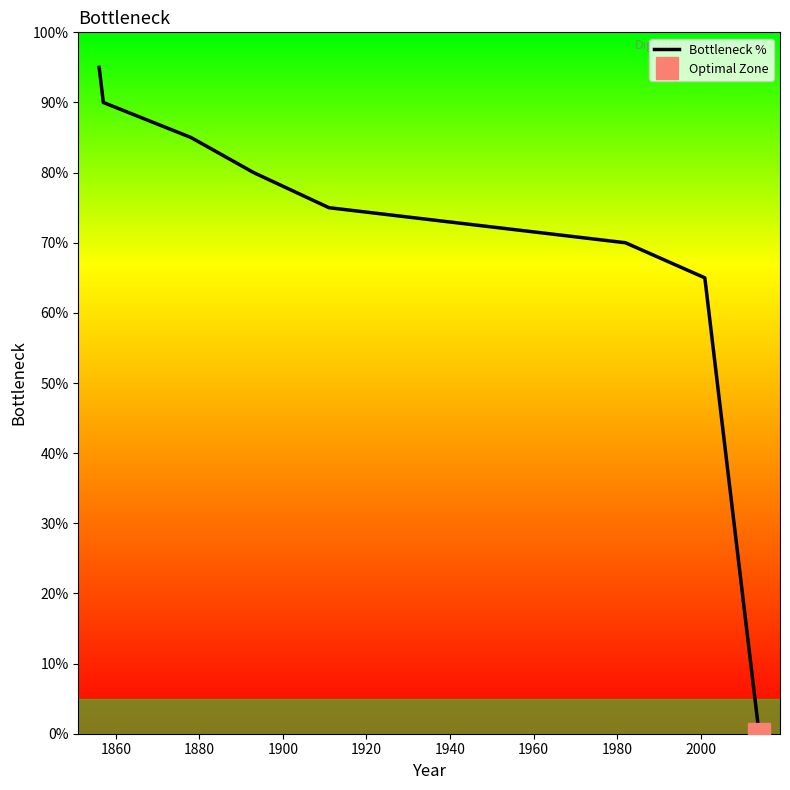

What is the highest value of the Bottleneck % series?

95.0